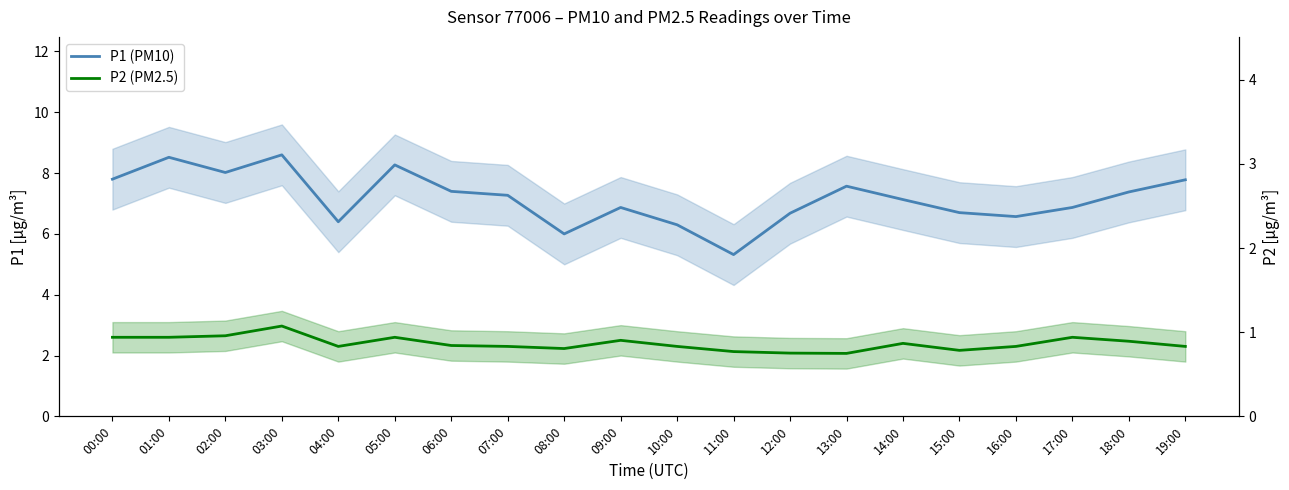

True or false: P2 (PM2.5) has a value of 2.3 at 10:00.

True